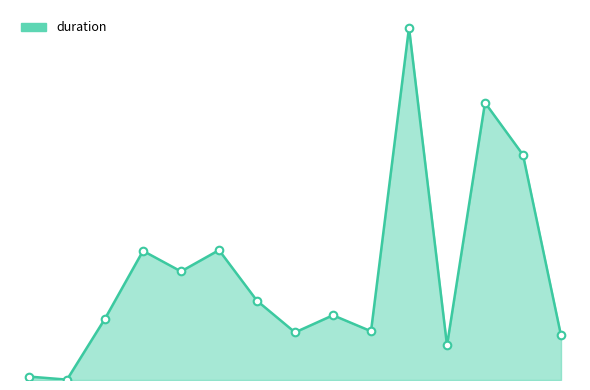

How many lines are shown in the chart?

1